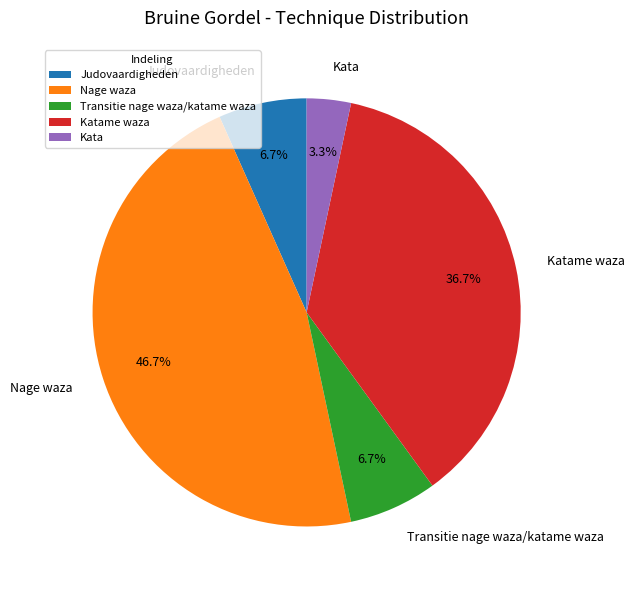

To the nearest percent, what is the difference between the Transitie nage waza/katame waza and Katame waza slice percentages?

30%